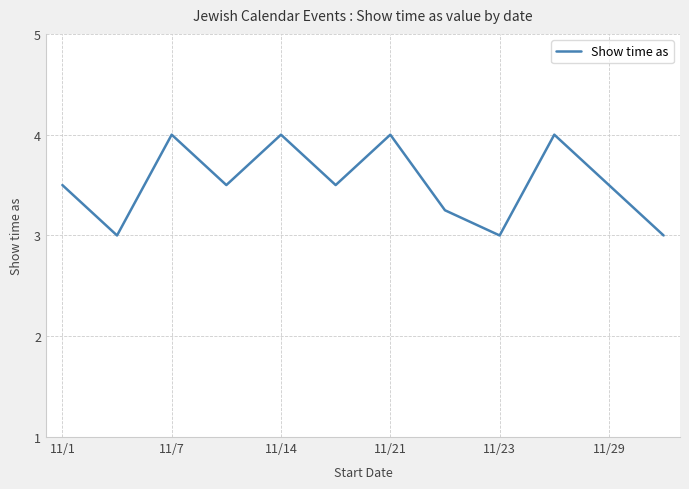

What is the greatest value displayed?

4.0